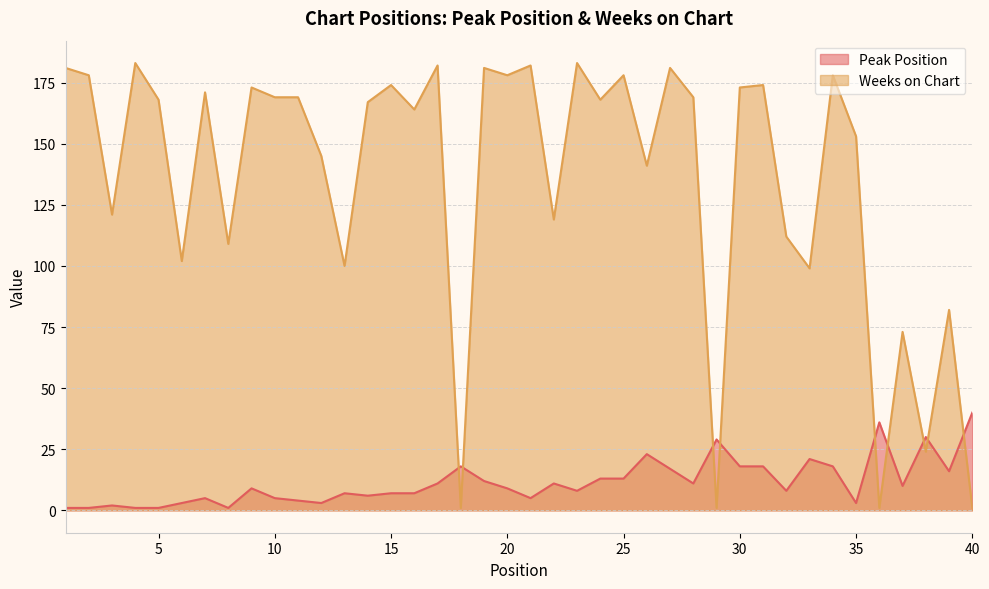

Is the value of Peak Position at 20 greater than the value of Weeks on Chart at 23?

No